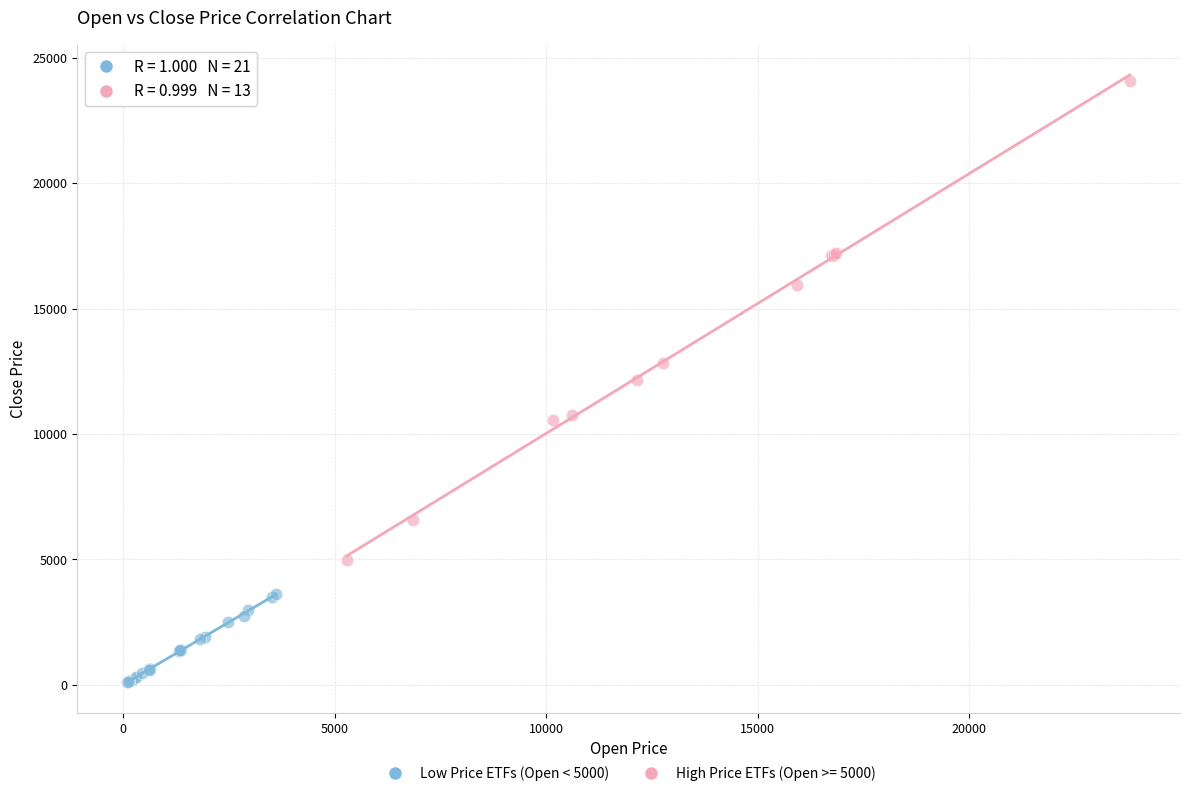

Which series has the largest Y range (max minus min)?

High Price ETFs (Open >= 5000)